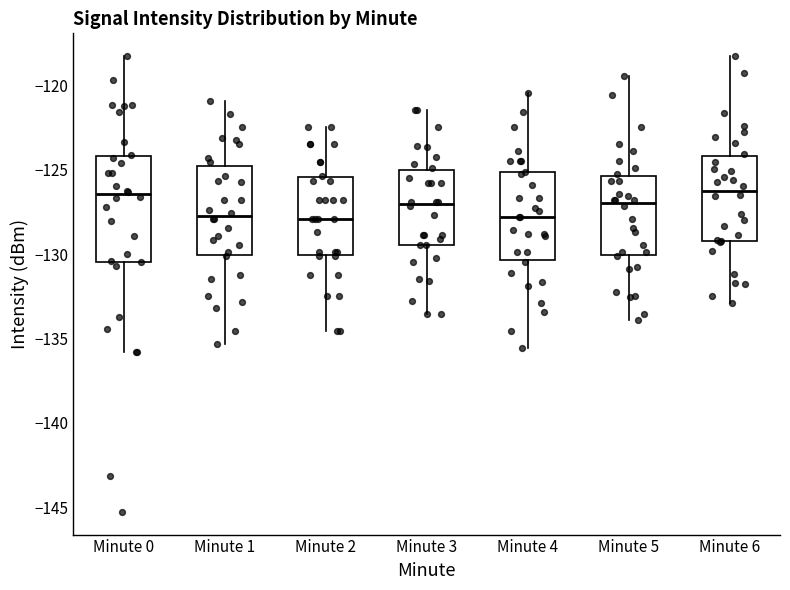

Reading left to right, read every box against the y-axis: the position of its median line, the range the box covers, and the ends of its whiskers. The values are not printed on the chart, so give them approximately, as read against the axis.

Minute 0: median -126.5, box -130.5 to -124.0, whiskers -136.0 to -118.5
Minute 1: median -127.5, box -130.0 to -125.0, whiskers -135.5 to -121.0
Minute 2: median -128.0, box -130.0 to -125.5, whiskers -134.5 to -122.5
Minute 3: median -127.0, box -129.5 to -125.0, whiskers -133.5 to -121.5
Minute 4: median -128.0, box -130.5 to -125.0, whiskers -135.5 to -120.5
Minute 5: median -127.0, box -130.0 to -125.5, whiskers -134.0 to -119.5
Minute 6: median -126.0, box -129.0 to -124.0, whiskers -133.0 to -118.5